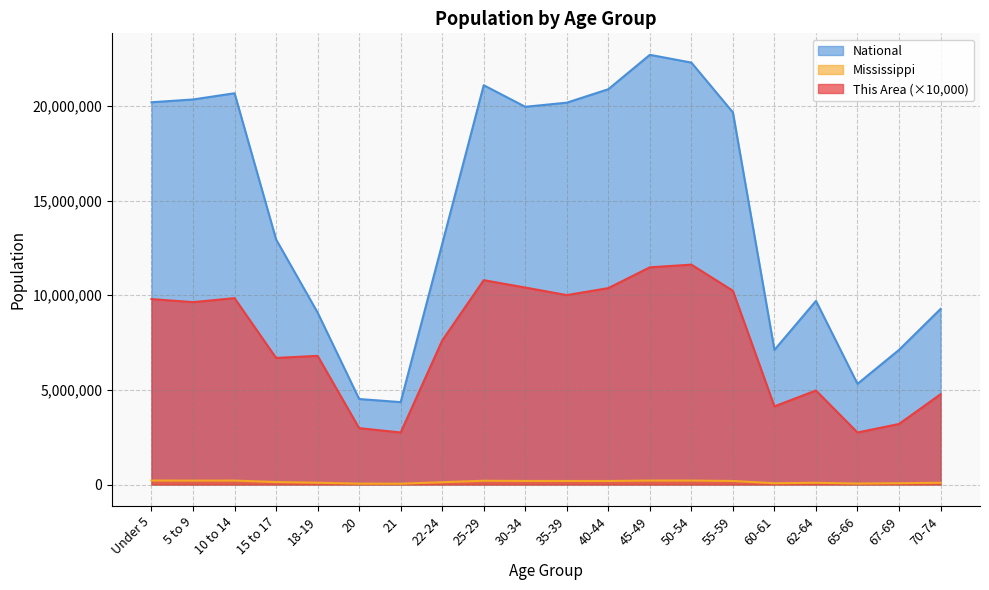

True or false: This Area and National cross at least once.

False